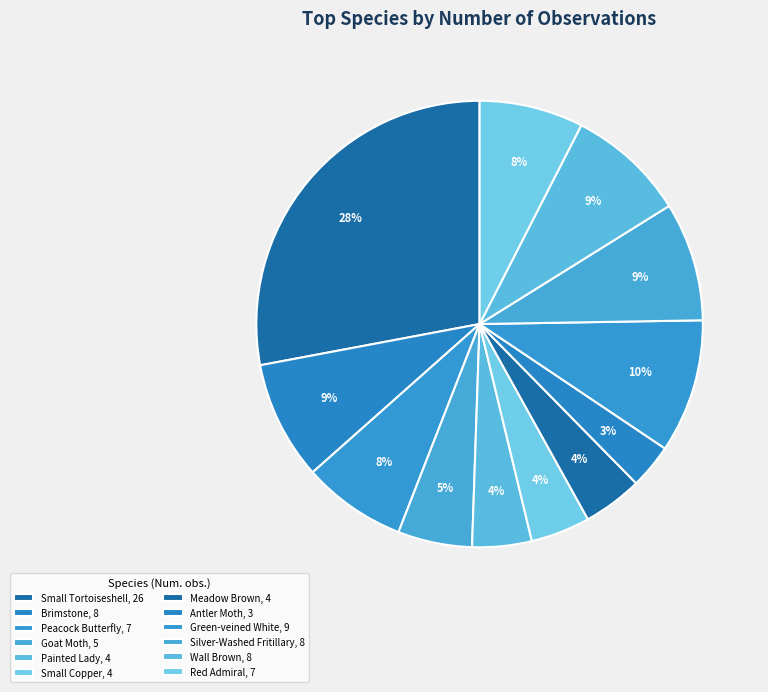

To the nearest percent, what is the combined percentage of Wall Brown and Goat Moth?

14%